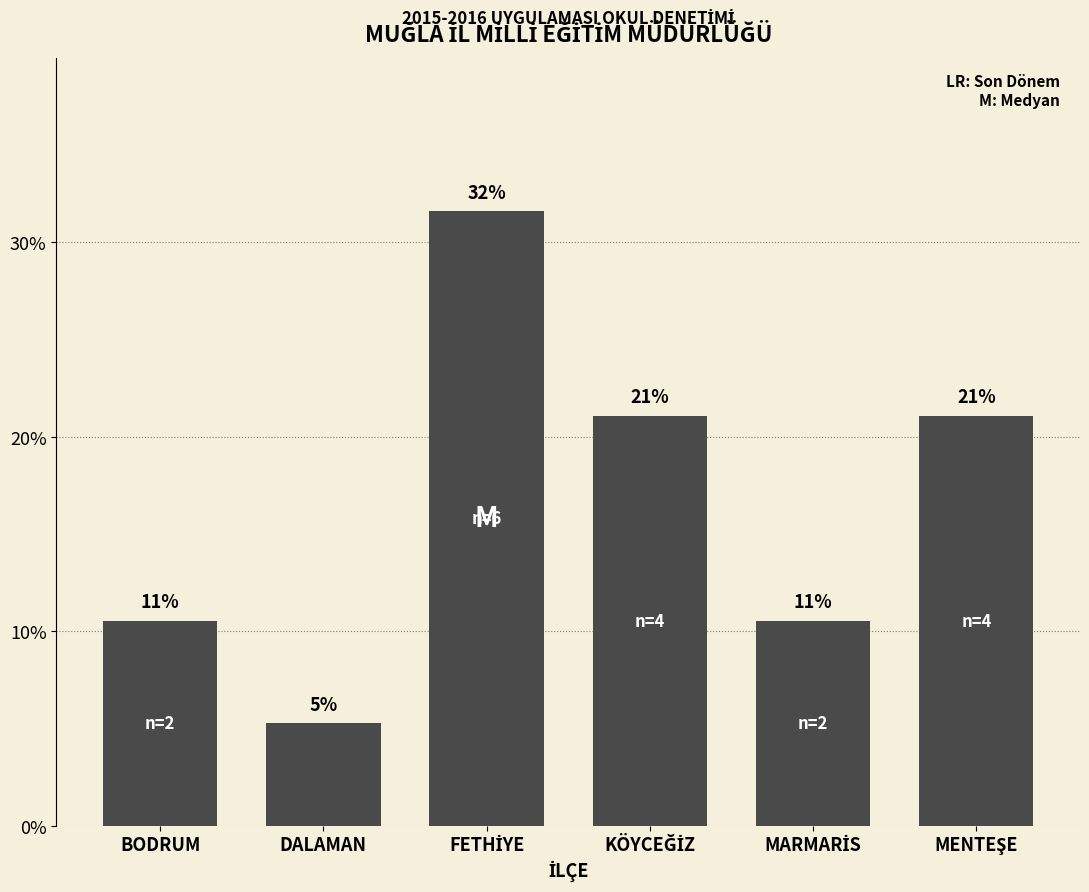

Does the chart contain any negative values?

No